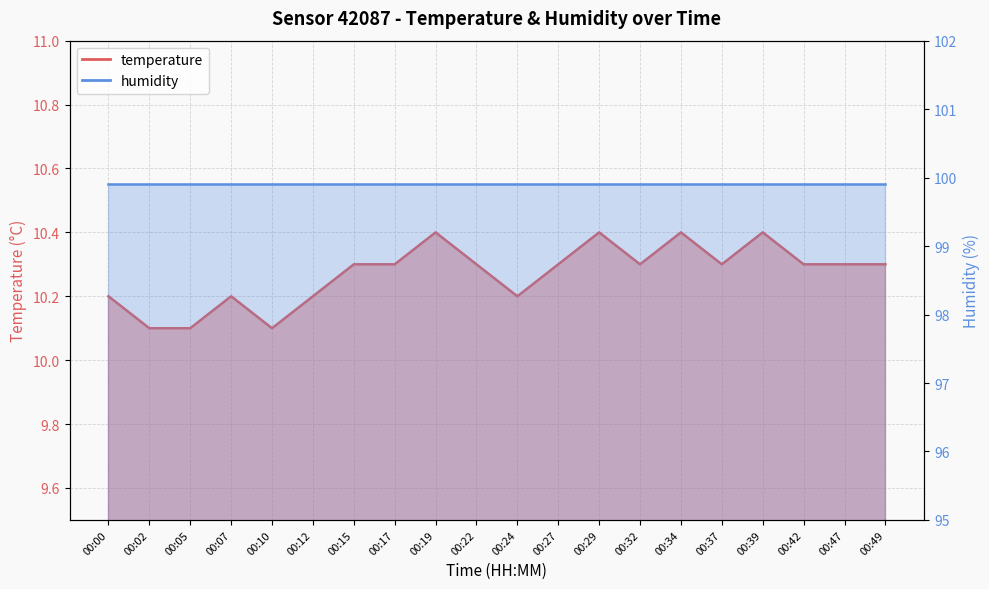

What is the value of the 2nd point from the left?

10.1